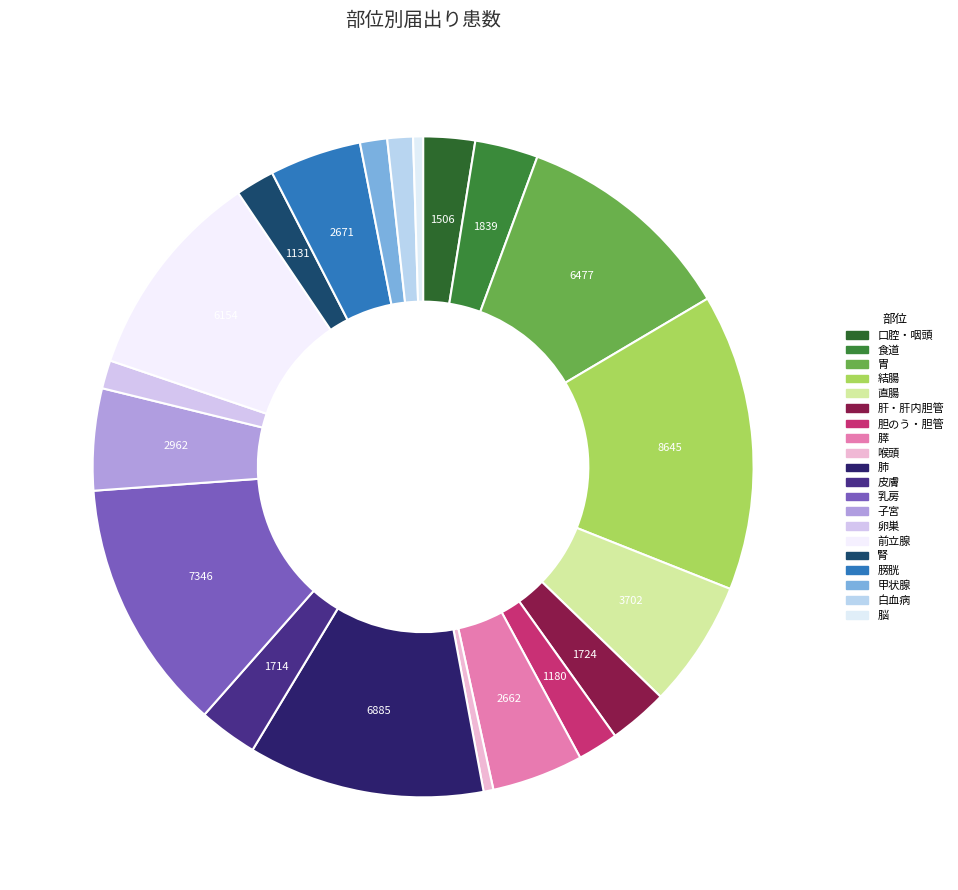

Between 腎 and 皮膚, which is larger?

皮膚